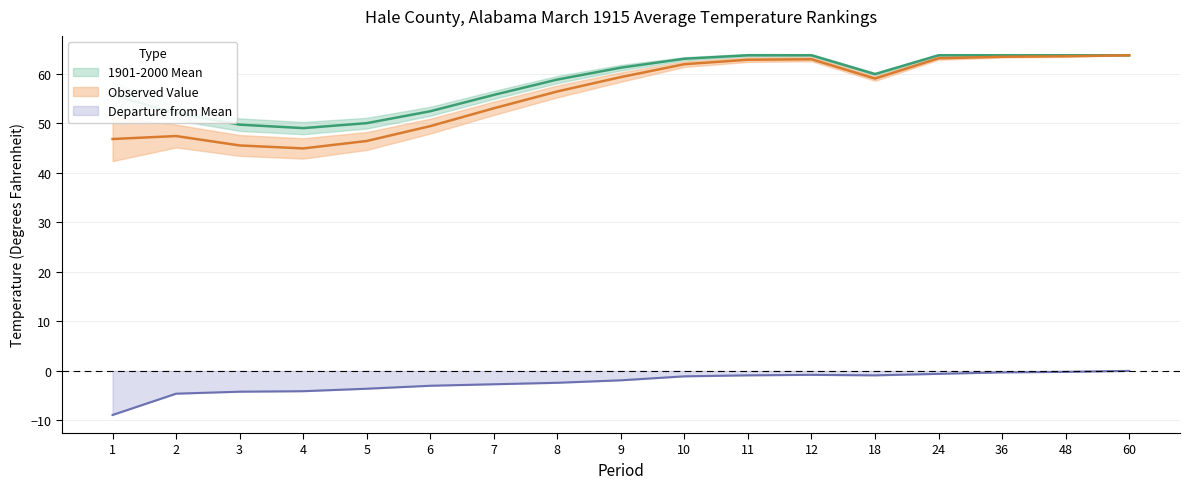

Reading left to right, transcribe all the data shown in this chart.

Value: 46.8	47.4	45.5	44.9	46.4	49.4	53.0	56.4	59.3	61.9	62.8	62.9	59.0	63.1	63.4	63.5	63.7
1901-2000 Mean: 55.7	52.0	49.7	49.0	50.0	52.4	55.7	58.8	61.2	63.0	63.7	63.7	59.9	63.7	63.7	63.7	63.7
Departure: -8.9	-4.6	-4.2	-4.1	-3.6	-3.0	-2.7	-2.4	-1.9	-1.1	-0.9	-0.8	-0.9	-0.6	-0.3	-0.2	0.0